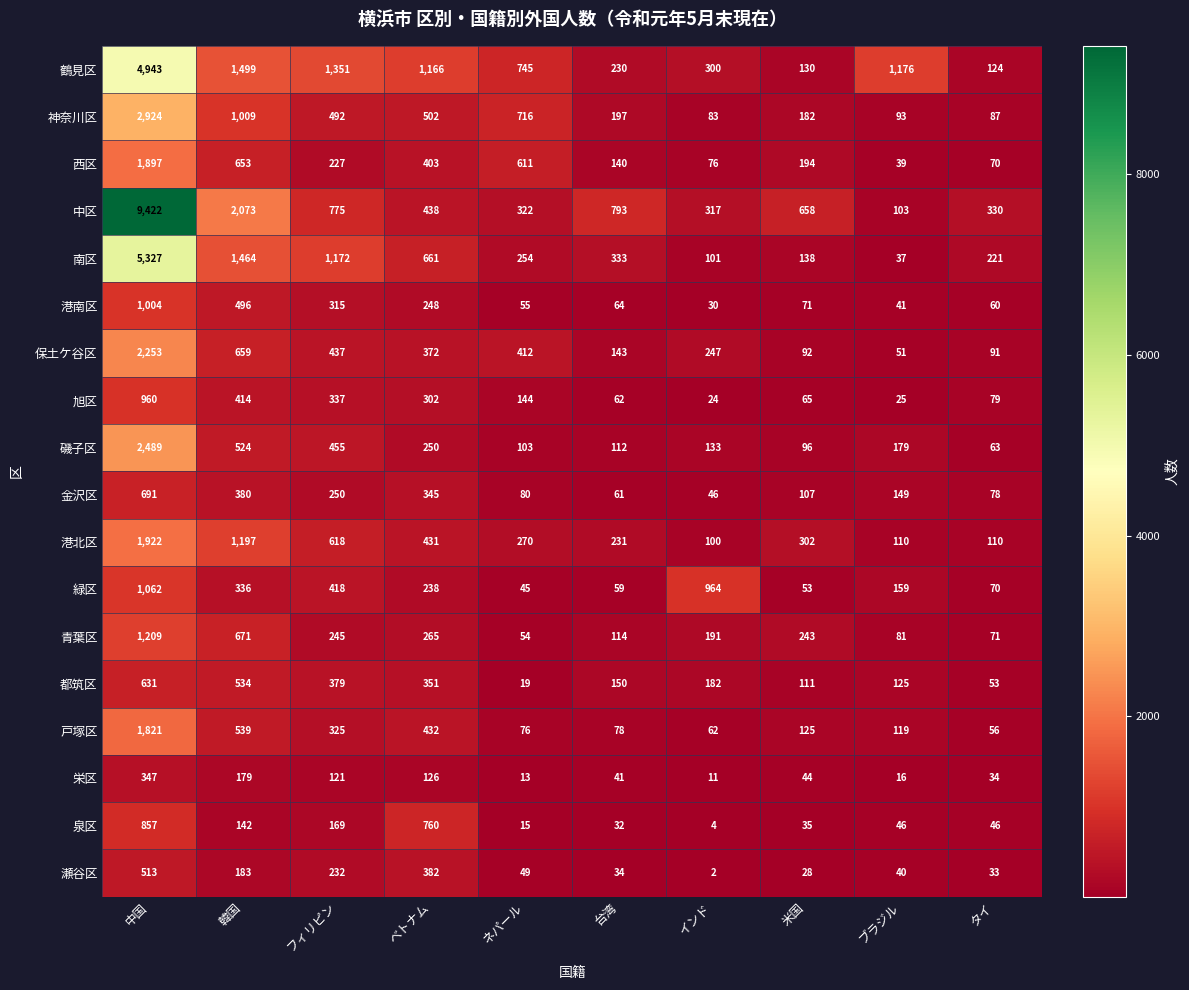

What is the sum of all 都筑区 values?

2535